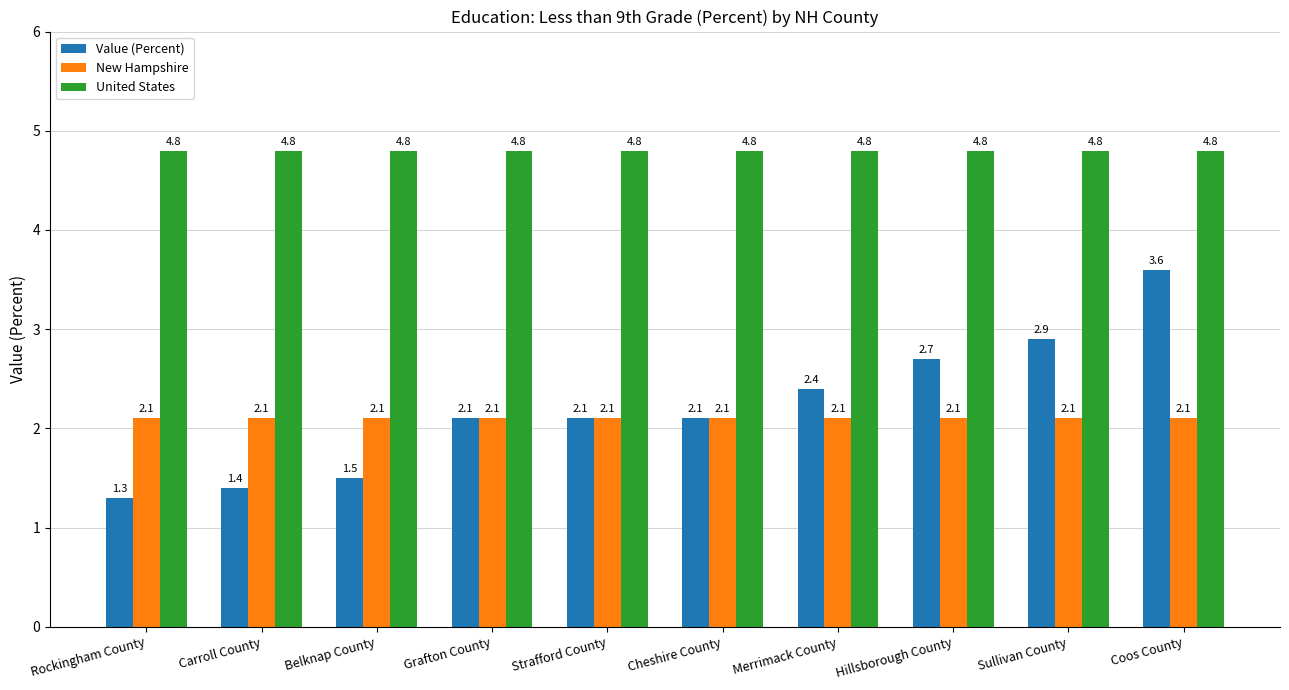

Reading left to right, extract all data points from this chart.

Value (Percent): 1.3	1.4	1.5	2.1	2.1	2.1	2.4	2.7	2.9	3.6
New Hampshire: 2.1	2.1	2.1	2.1	2.1	2.1	2.1	2.1	2.1	2.1
United States: 4.8	4.8	4.8	4.8	4.8	4.8	4.8	4.8	4.8	4.8